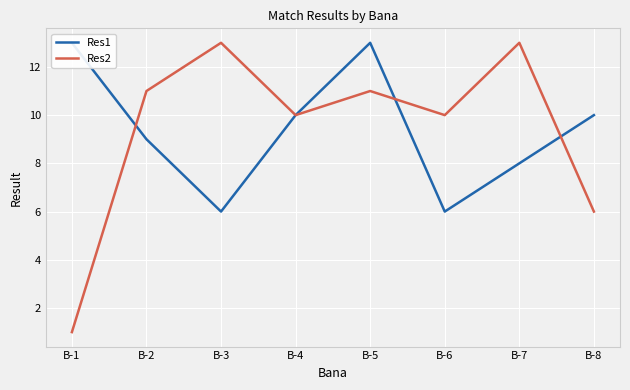

List the series in order of their peak value, highest first.

Res1, Res2